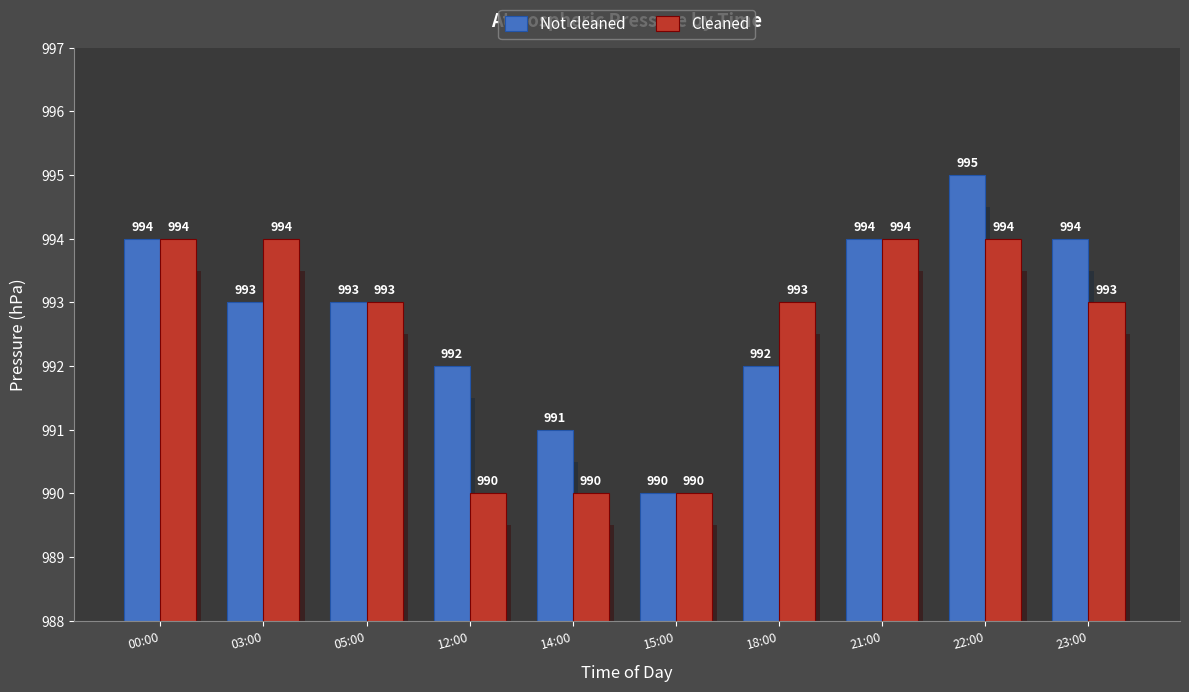

Which series has the widest spread of values?

Not cleaned